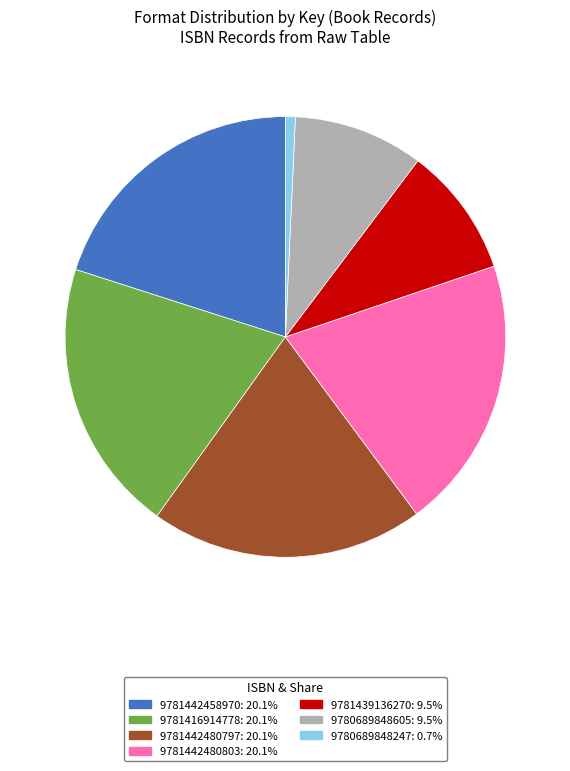

Is there any slice that represents more than half of the pie?

No